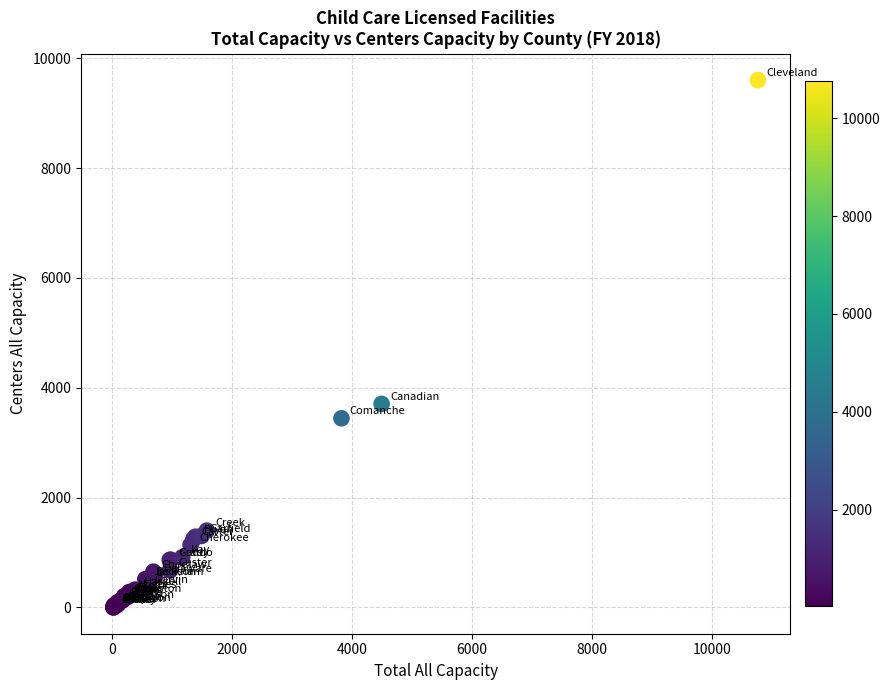

What Y value in the scatter plot is closest to 4802?

3706